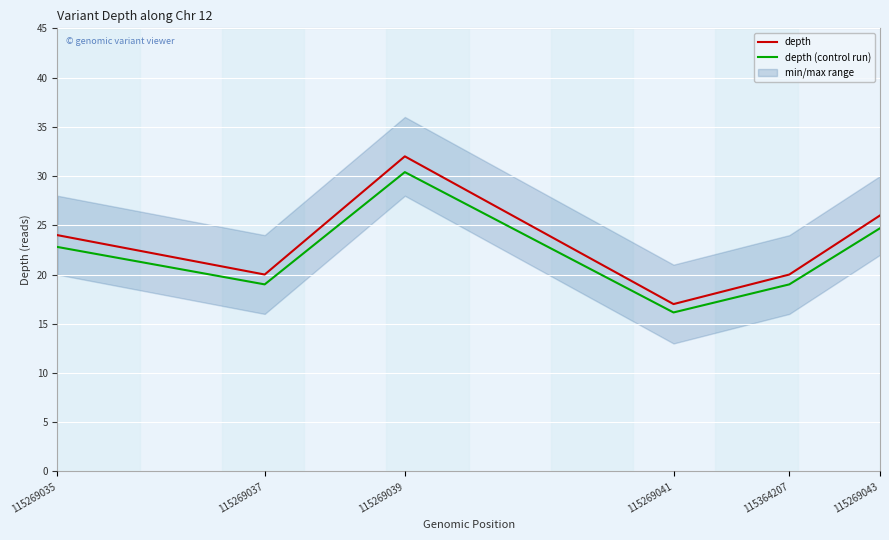

Reading right to left, what are all the values shown in this chart?

depth: 26.0	20.0	17.0	32.0	20.0	24.0
depth (control run): 24.7	19.0	16.1	30.4	19.0	22.8